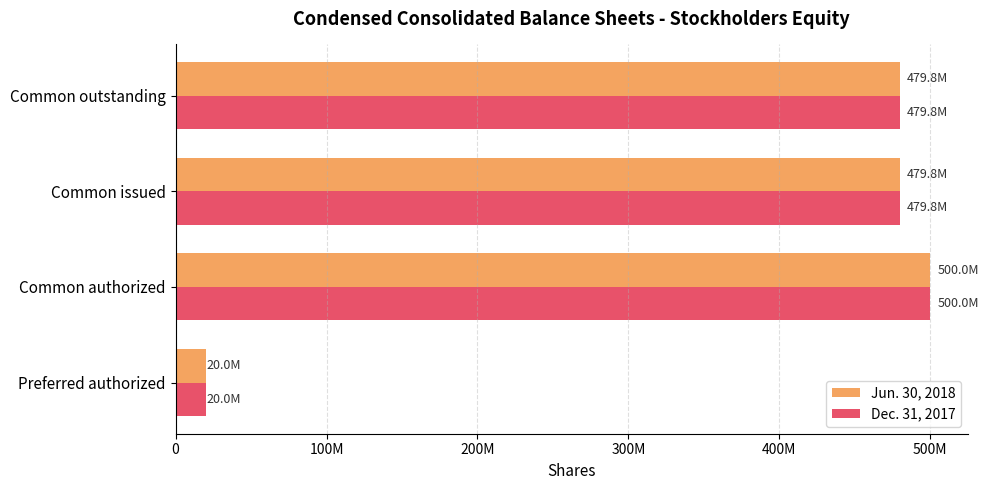

What are all the series names shown in the legend?

Jun. 30, 2018, Dec. 31, 2017